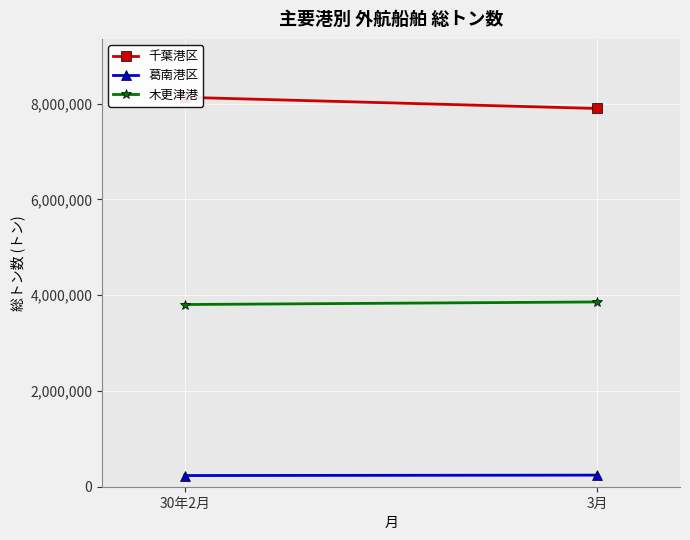

What position from the right is 3月?

1